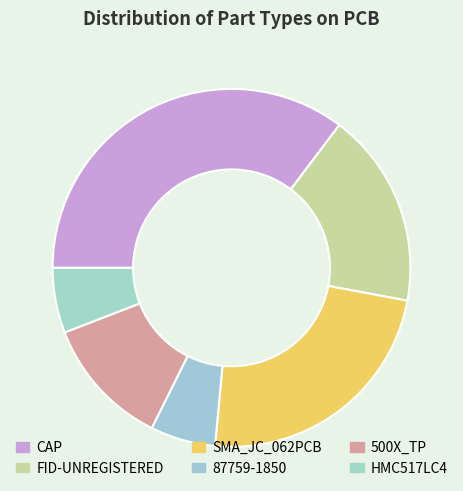

To the nearest percent, what percentage of the pie is 87759-1850?

6%